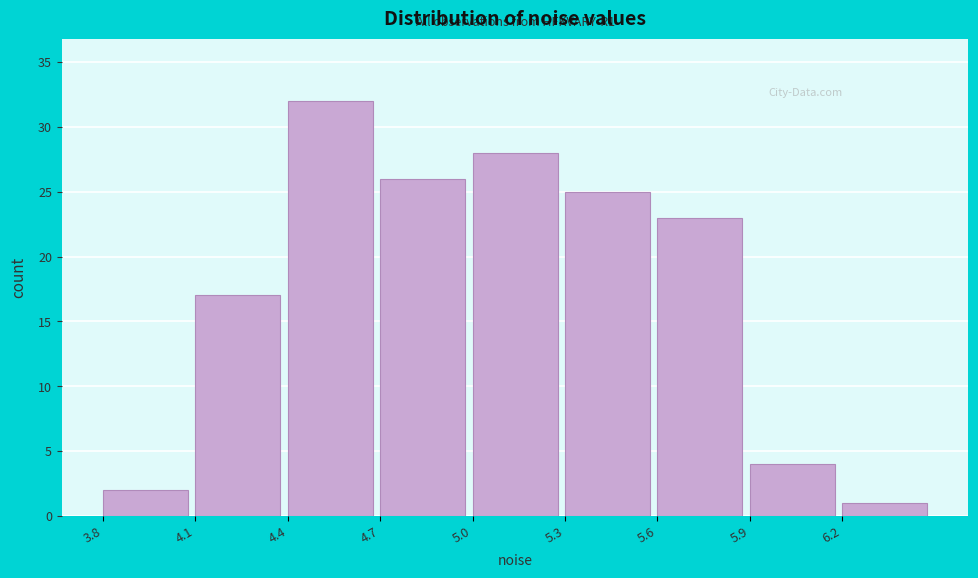

Which range on the x-axis has the tallest bar?

4.4 to 4.7